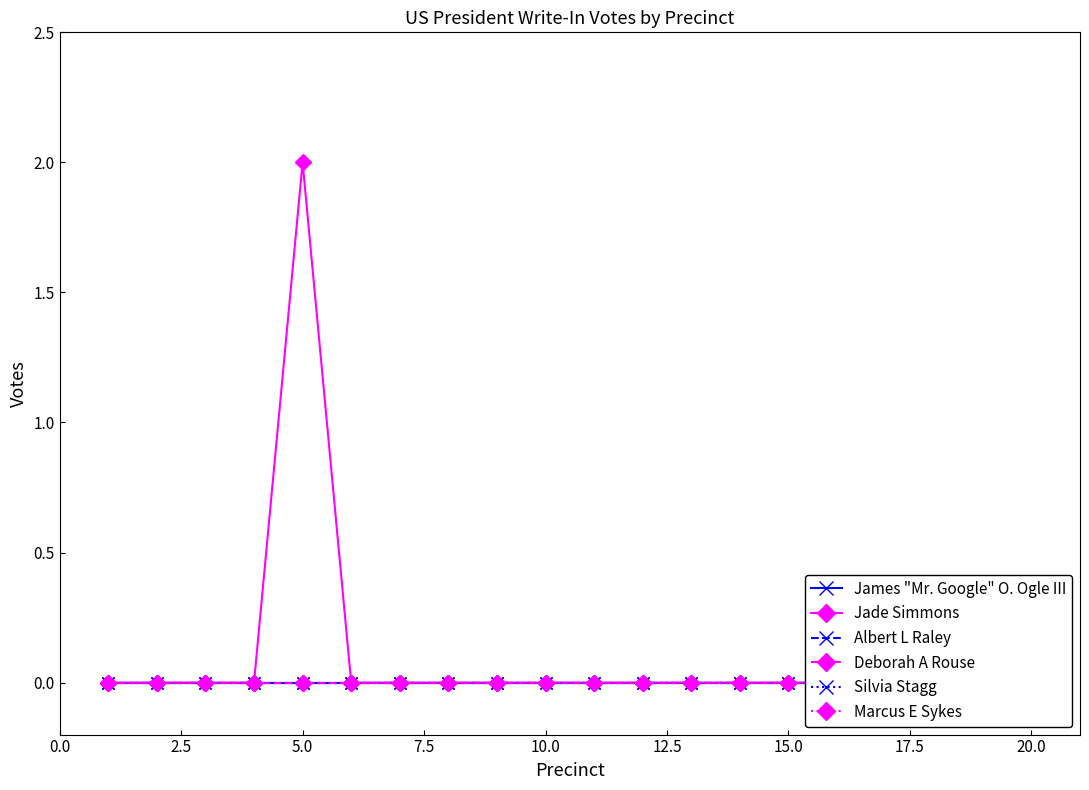

Reading left to right, what are all the values shown in this chart?

James "Mr. Google" O. Ogle III: 0	0	0	0	0	0	0	0	0	0	0	0	0	0	0	0	0	0	0	0
Jade Simmons: 0	0	0	0	2	0	0	0	0	0	0	0	0	0	0	0	0	0	0	0
Albert L Raley: 0	0	0	0	0	0	0	0	0	0	0	0	0	0	0	0	0	0	0	0
Deborah A Rouse: 0	0	0	0	0	0	0	0	0	0	0	0	0	0	0	0	0	0	0	0
Silvia Stagg: 0	0	0	0	0	0	0	0	0	0	0	0	0	0	0	0	0	0	0	0
Marcus E Sykes: 0	0	0	0	0	0	0	0	0	0	0	0	0	0	0	0	0	0	0	0